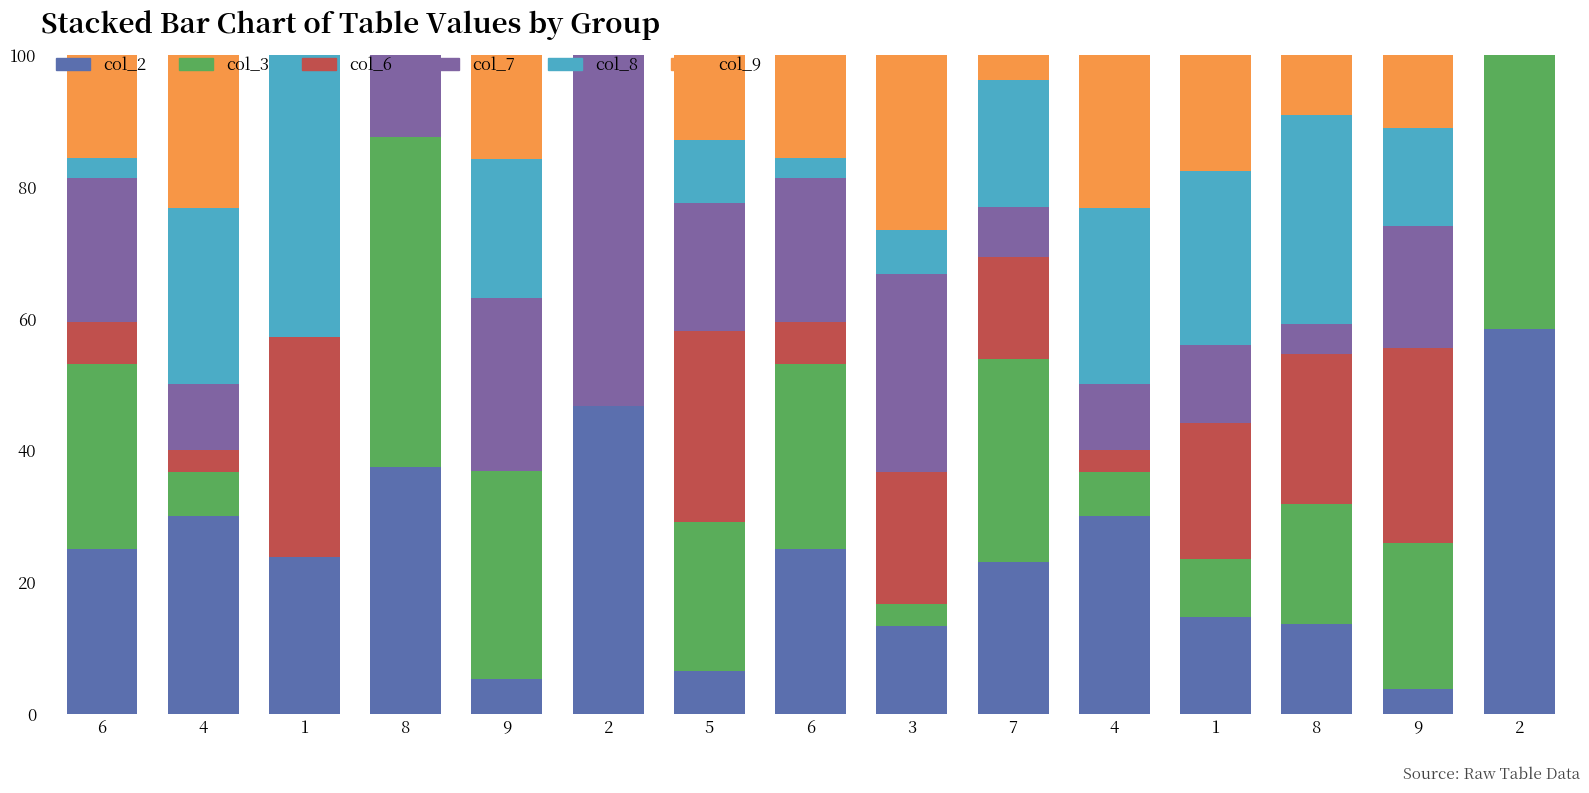

How many distinct data groups are displayed?

6